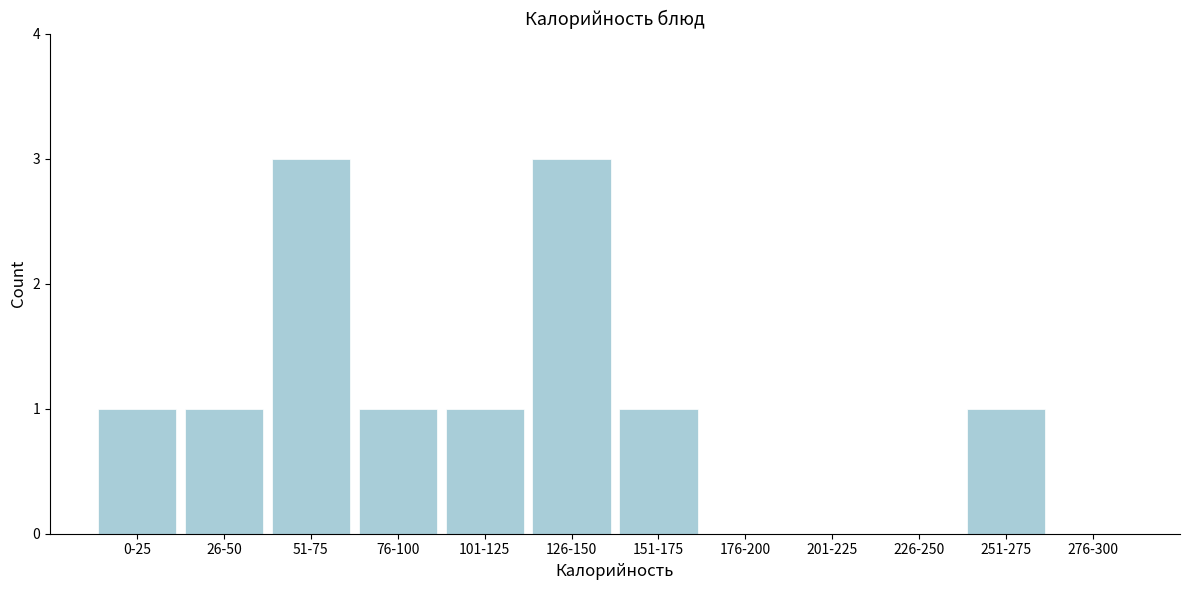

Reading left to right, extract all data points from this chart.

0-25=1	26-50=1	51-75=3	76-100=1	101-125=1	126-150=3	151-175=1	176-200=0	201-225=0	226-250=0	251-275=1	276-300=0